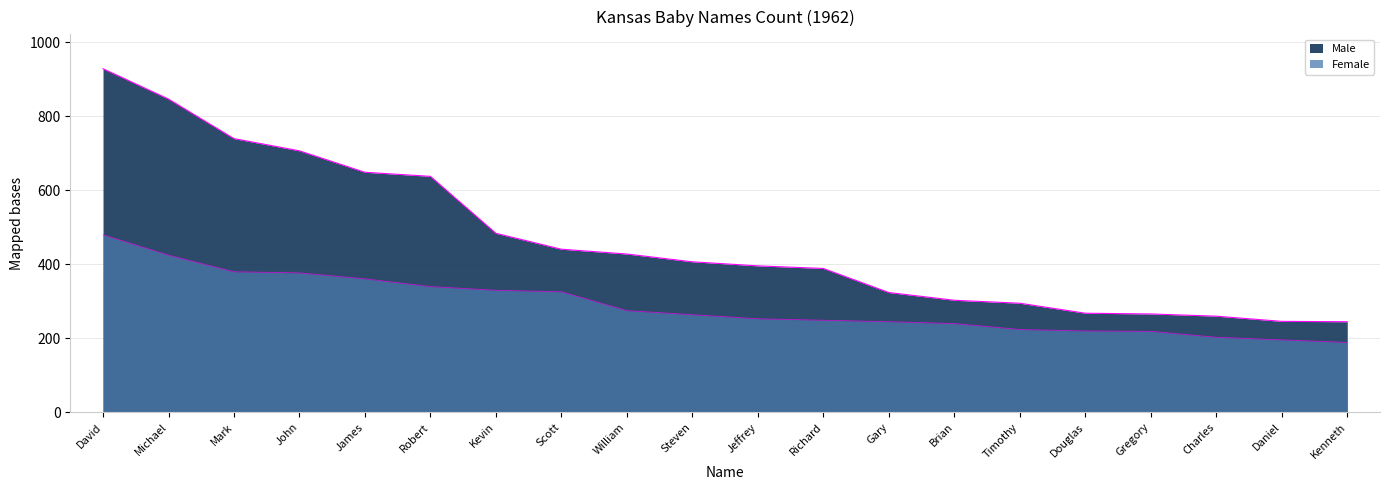

Is it true that Male equals 1191 at John?

False